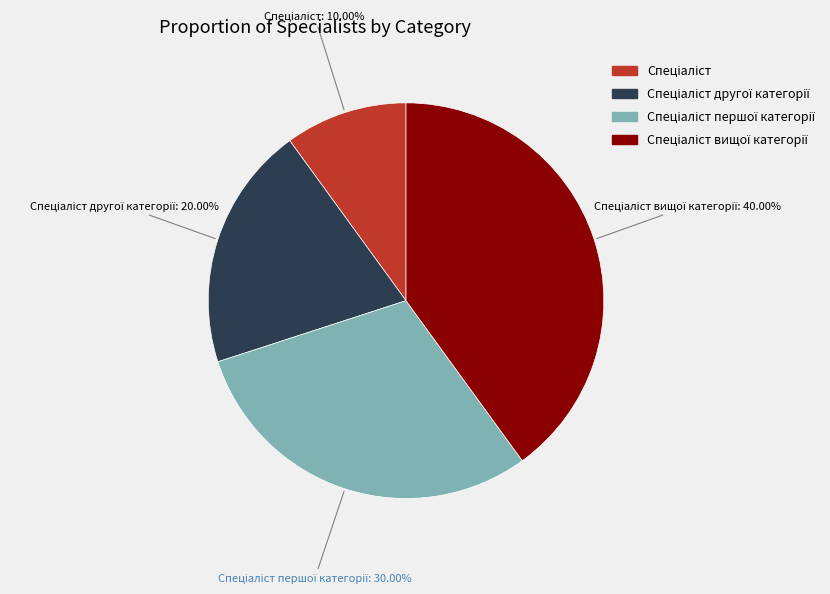

Does any single category account for the majority?

No